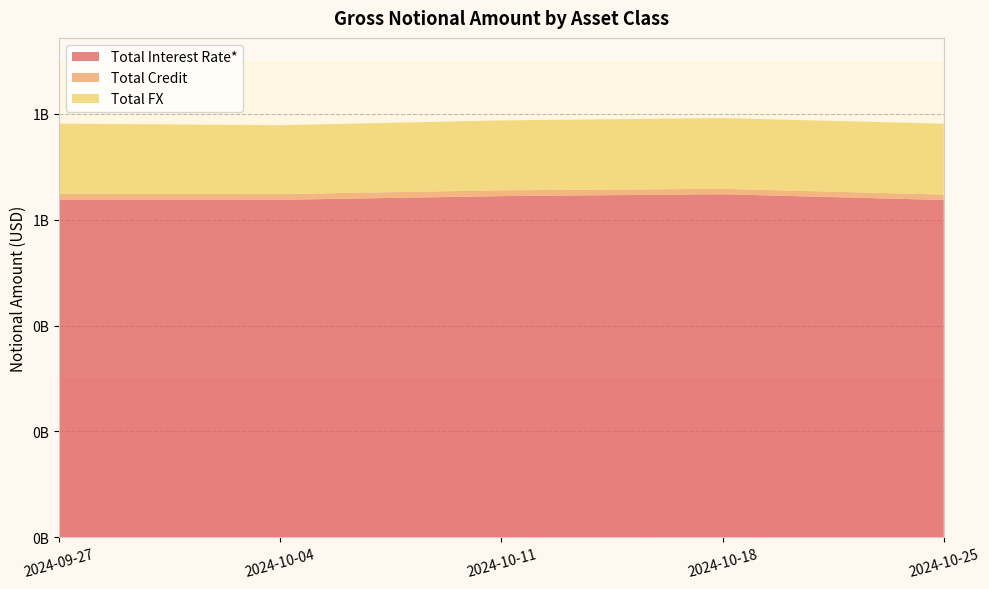

Reading right to left, what are all the values shown in this chart?

Total Interest Rate*: 2024-10-25=637175389	2024-10-18=648030148	2024-10-11=644495225	2024-10-04=637514223	2024-09-27=637305224
Total Credit: 2024-10-25=10219022	2024-10-18=10223368	2024-10-11=10946372	2024-10-04=10845236	2024-09-27=11333107
Total FX: 2024-10-25=133849078	2024-10-18=133581424	2024-10-11=132053157	2024-10-04=130034614	2024-09-27=132679328